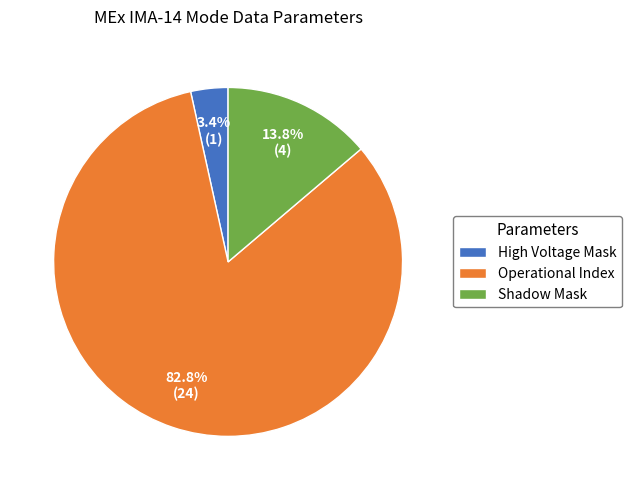

Combined, do High Voltage Mask and Shadow Mask account for over 50%?

No